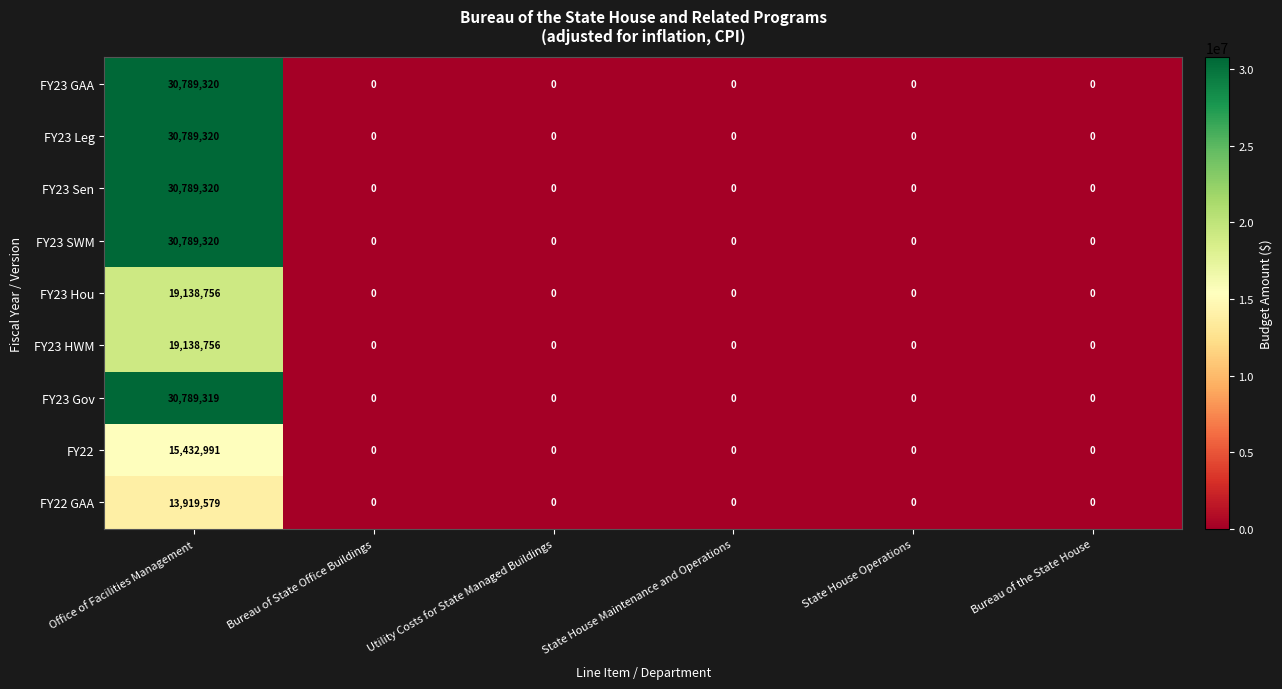

Which category has the highest value across all series?

Office of Facilities Management